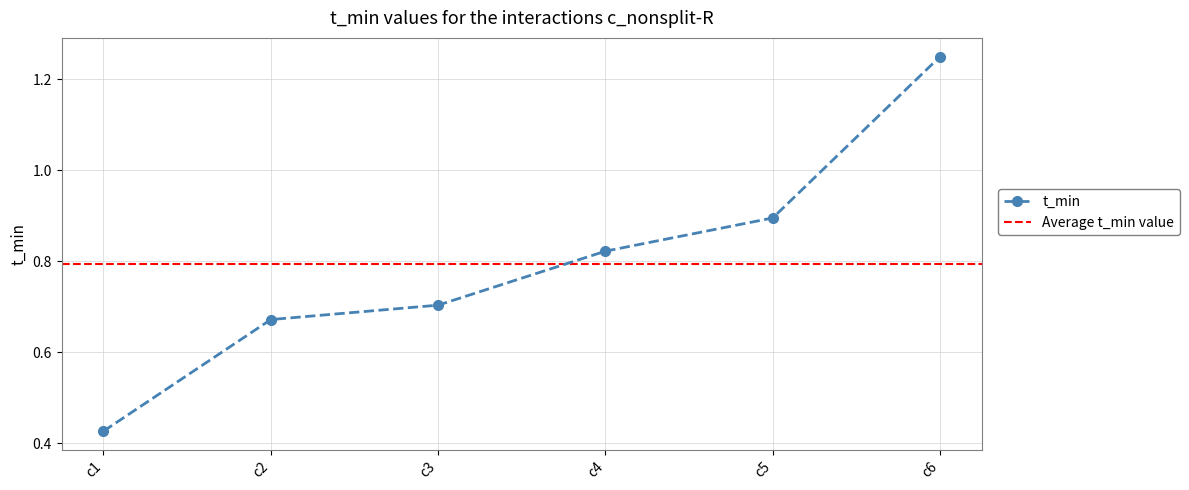

Where is t_min nearest to the value 0?

c1